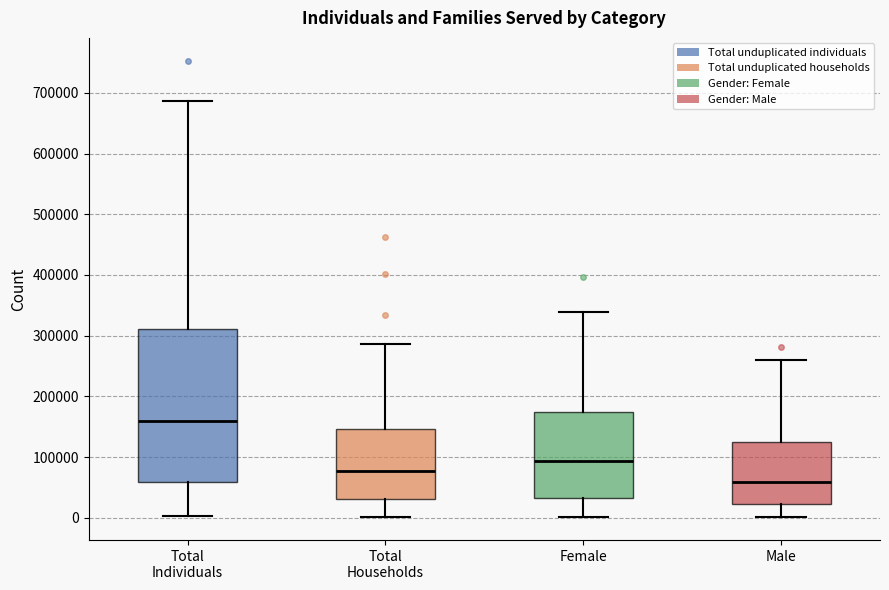

Reading left to right, read every box against the y-axis: the position of its median line, the range the box covers, and the ends of its whiskers. The values are not printed on the chart, so give them approximately, as read against the axis.

Total Individuals: median 160000, box 60000 to 310000, whiskers 0 to 690000
Total Households: median 80000, box 30000 to 150000, whiskers 0 to 290000
Female: median 90000, box 30000 to 170000, whiskers 0 to 340000
Male: median 60000, box 20000 to 120000, whiskers 0 to 260000